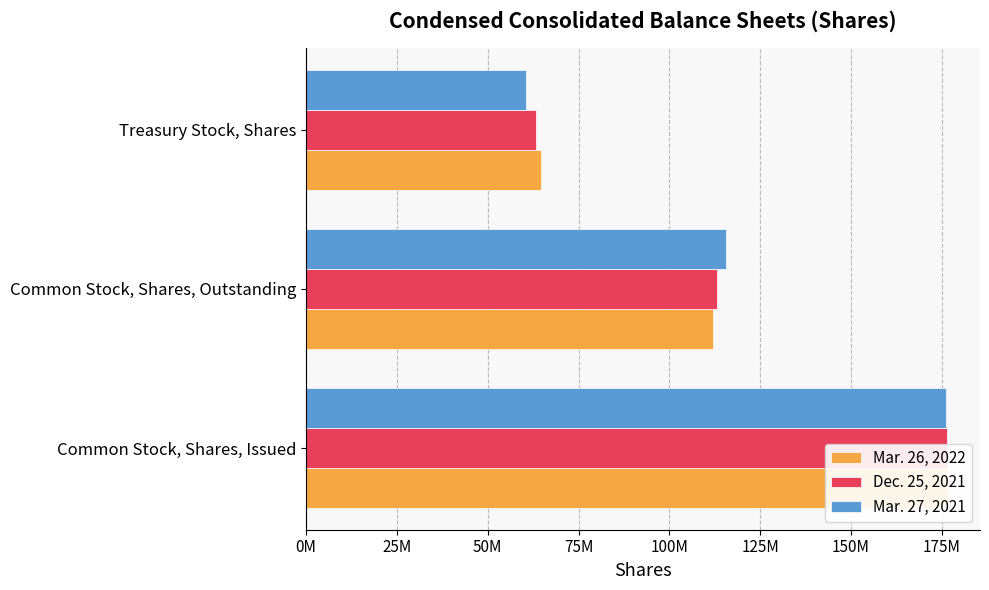

At how many categories does at least one series exceed 172152863?

1